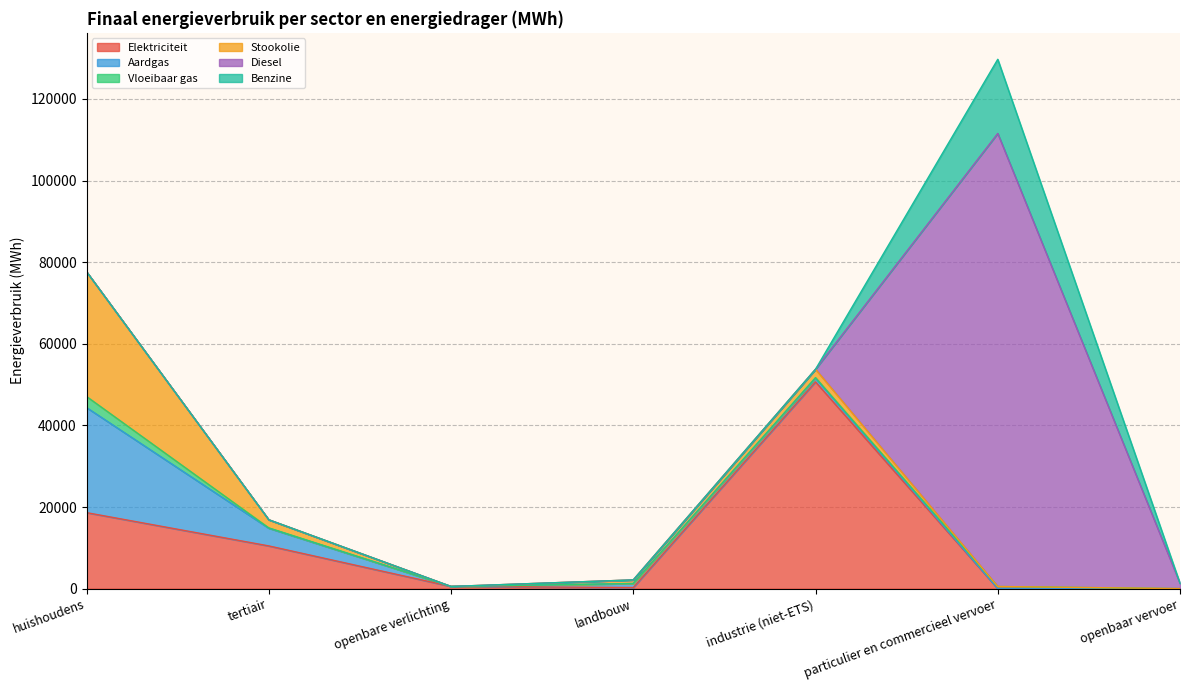

How many data points does each series have?

7